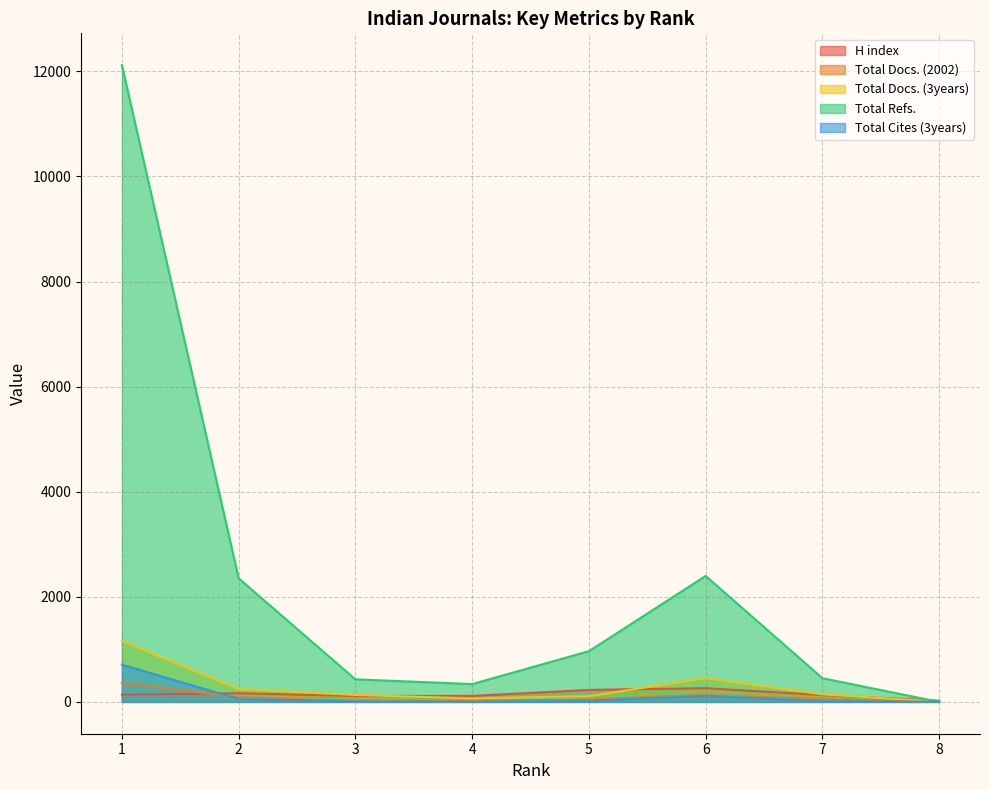

List the series in order of their peak value, lowest first.

H index, Total Docs. (2002), Total Cites (3years), Total Docs. (3years), Total Refs.